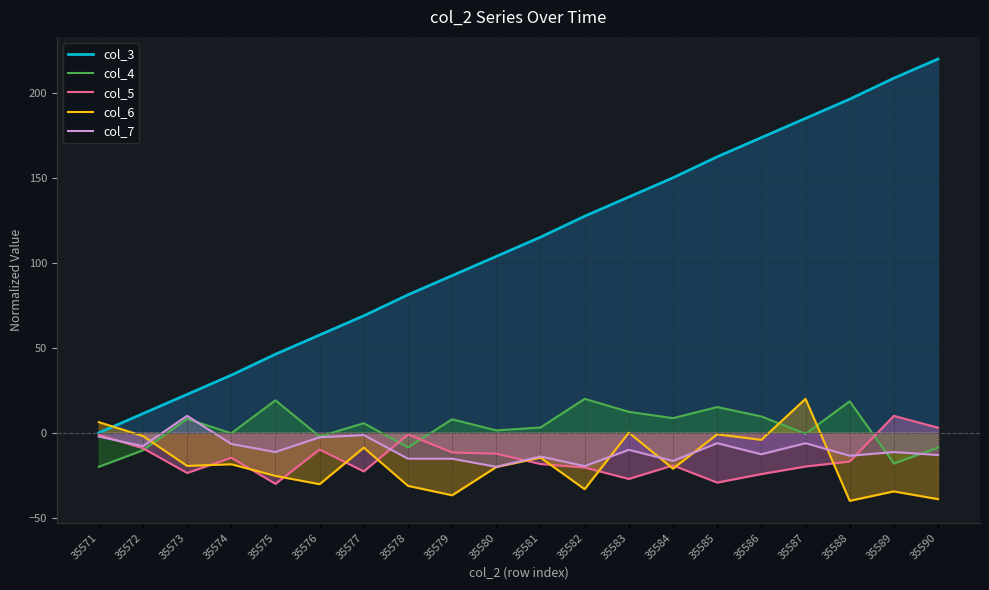

True or false: col_6 has more than 1 interior local peaks.

True